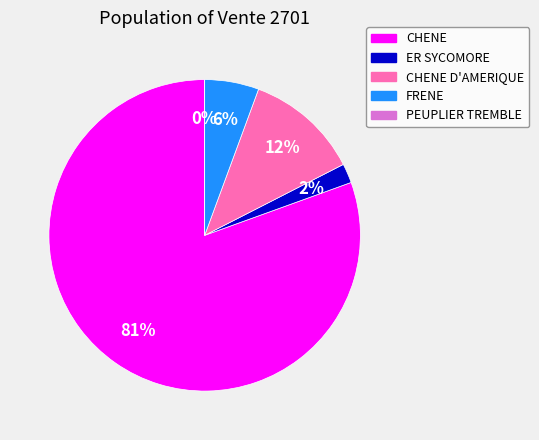

What is the change in value from CHENE to ER SYCOMORE?

-192.0